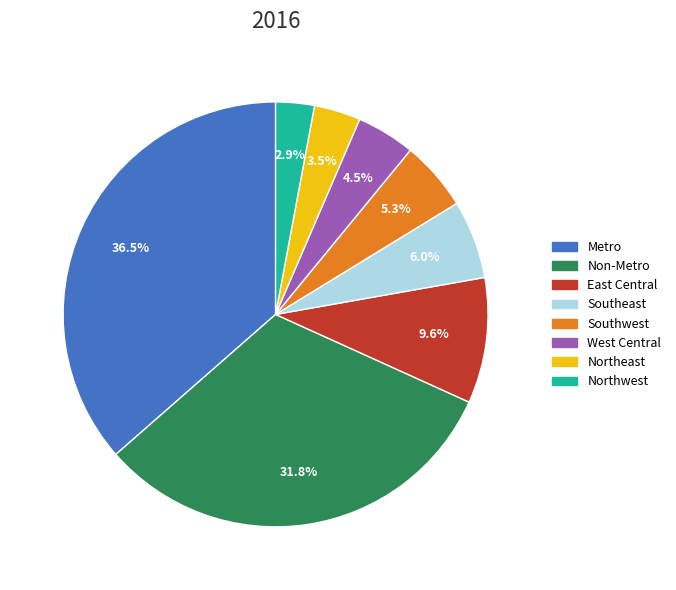

How many slices are in this pie chart?

8